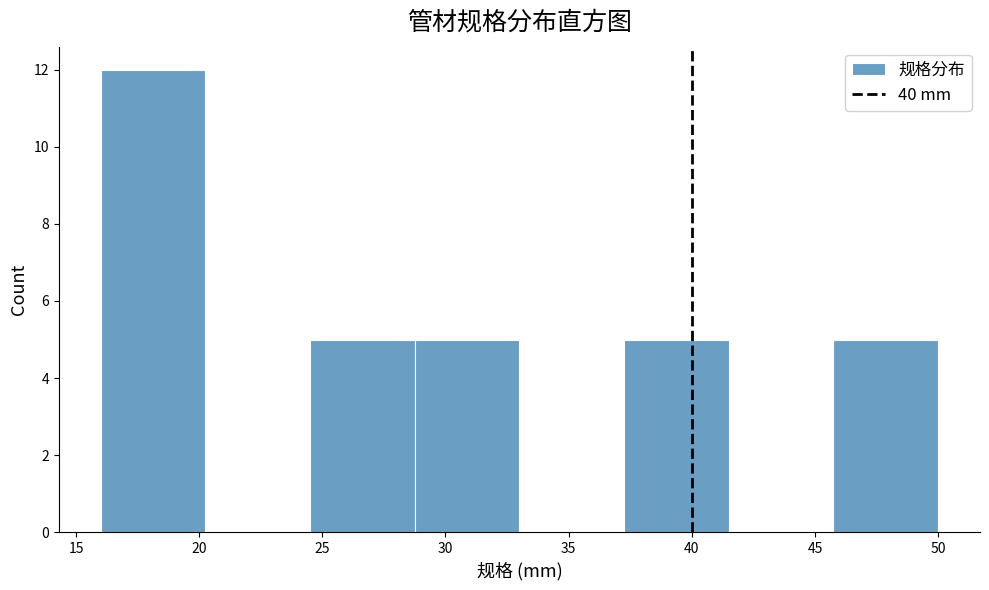

Reading left to right, list every bar in this chart as the range it spans on the x-axis followed by its height. Neither the bar edges nor the heights are printed on the chart, so give them approximately, as read against the axes.

16.00 to 20.25: 12
20.25 to 24.50: 0
24.50 to 28.75: 5
28.75 to 33.00: 5
33.00 to 37.25: 0
37.25 to 41.50: 5
41.50 to 45.75: 0
45.75 to 50.00: 5